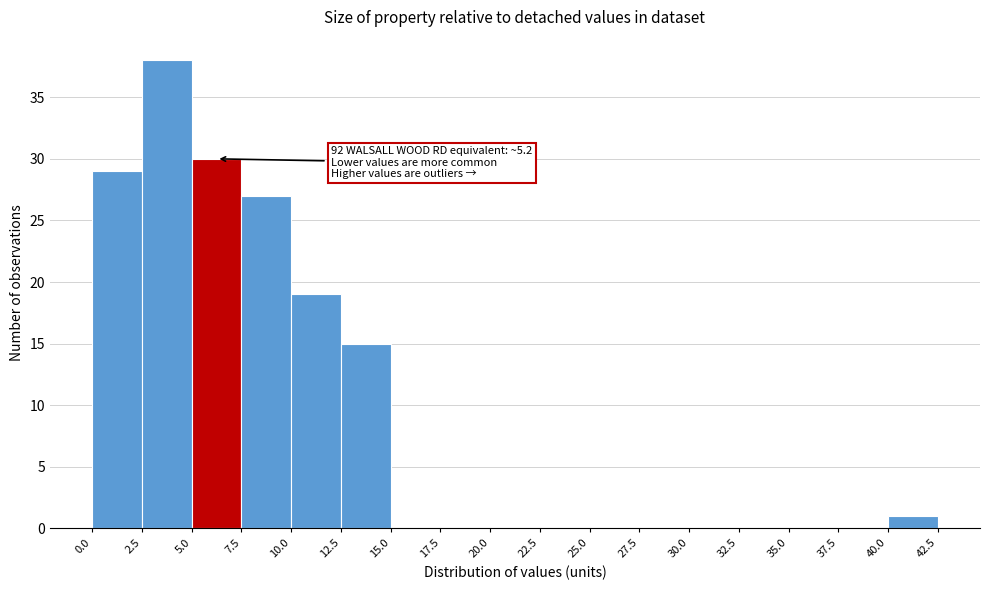

Over which range of the x-axis is the bar tallest?

2.5 to 5.0